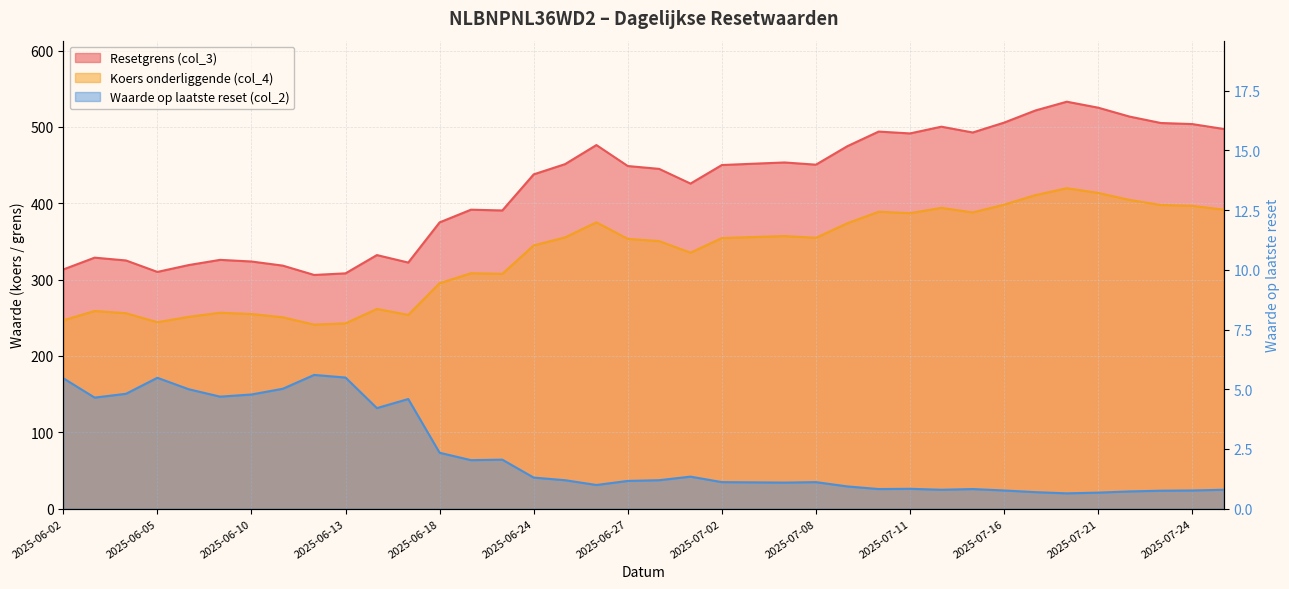

True or false: Waarde op laatste reset (col_2) and Koers onderliggende (col_4) cross at least once.

False